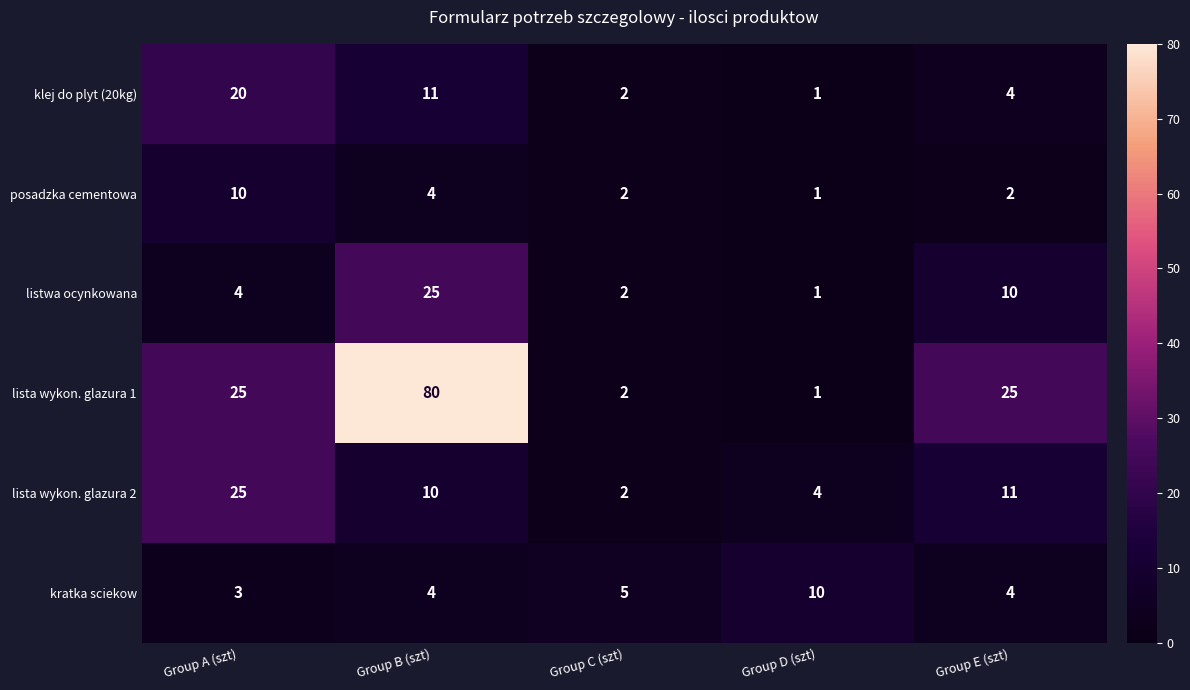

Reading left to right, transcribe all the data shown in this chart.

klej do plyt (20kg): 20	11	2	1	4
posadzka cementowa: 10	4	2	1	2
listwa ocynkowana: 4	25	2	1	10
lista wykon. glazura 1: 25	80	2	1	25
lista wykon. glazura 2: 25	10	2	4	11
kratka sciekow: 3	4	5	10	4